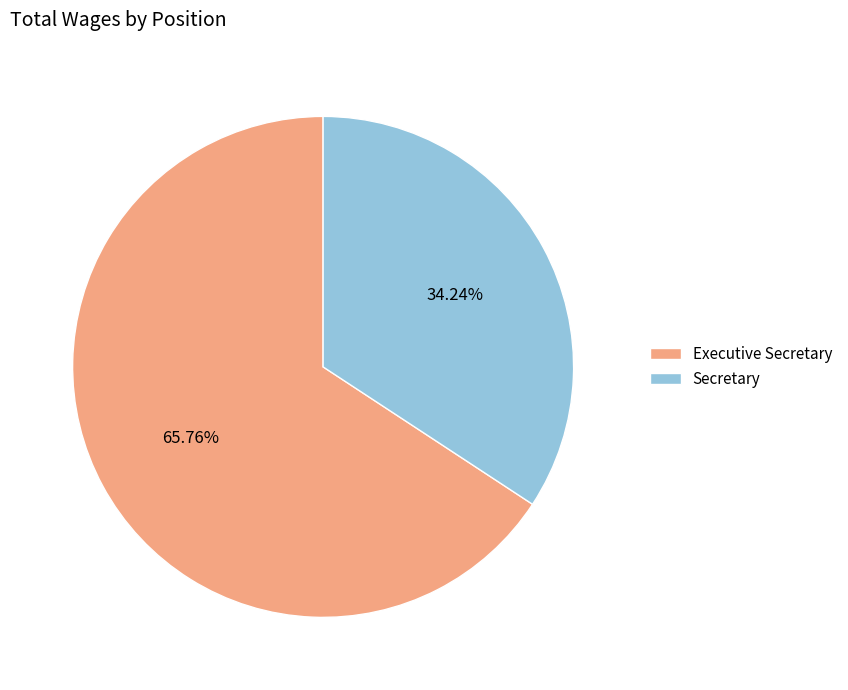

Which has a higher value, Executive Secretary or Secretary?

Executive Secretary